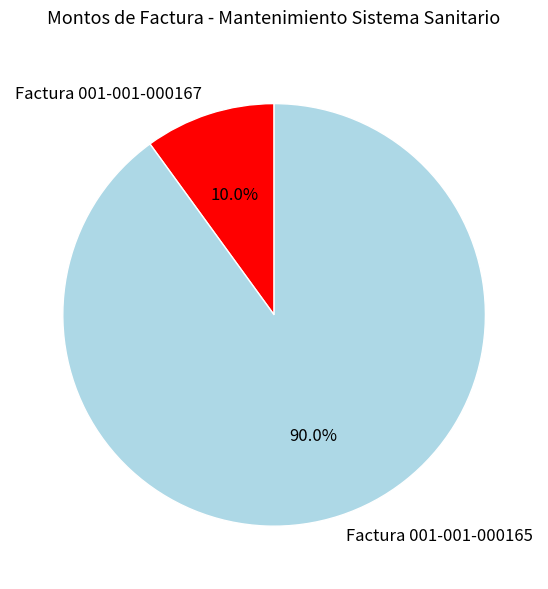

Is it true that Factura 001-001-000167 is 1% of the pie?

False